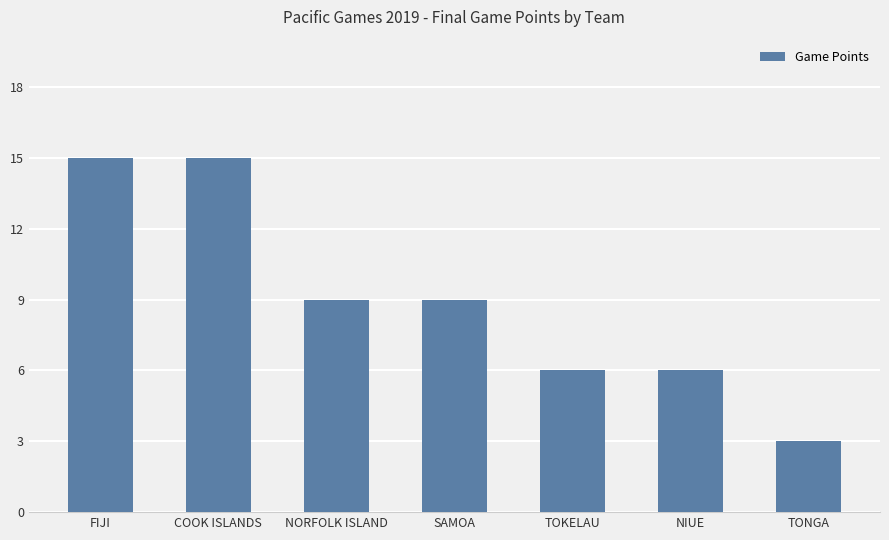

What is the smallest value displayed?

3